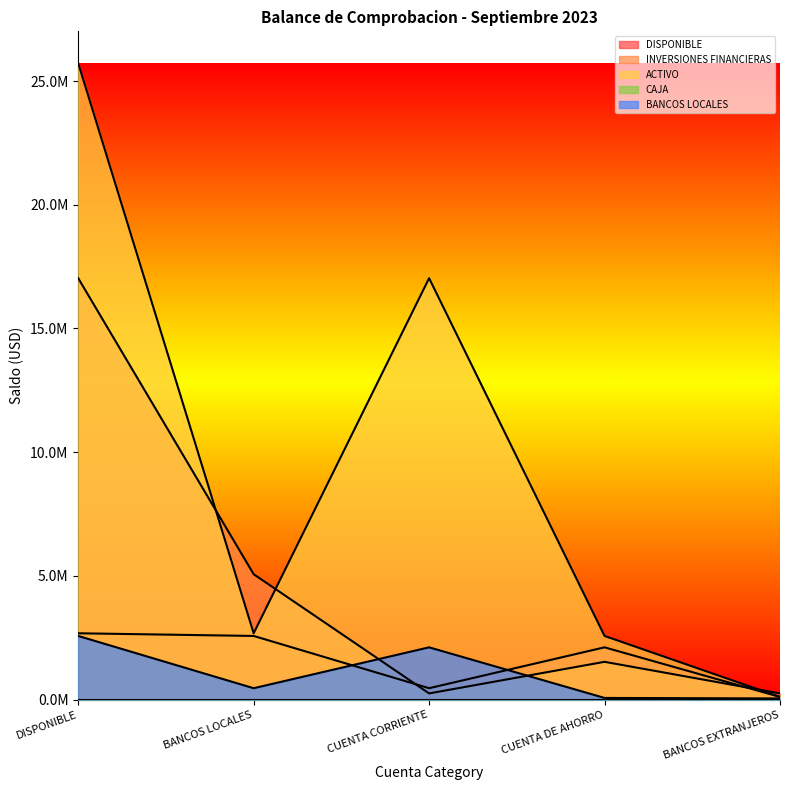

What is the spread (max minus min) of values at BANCOS EXTRANJEROS?

250000.0